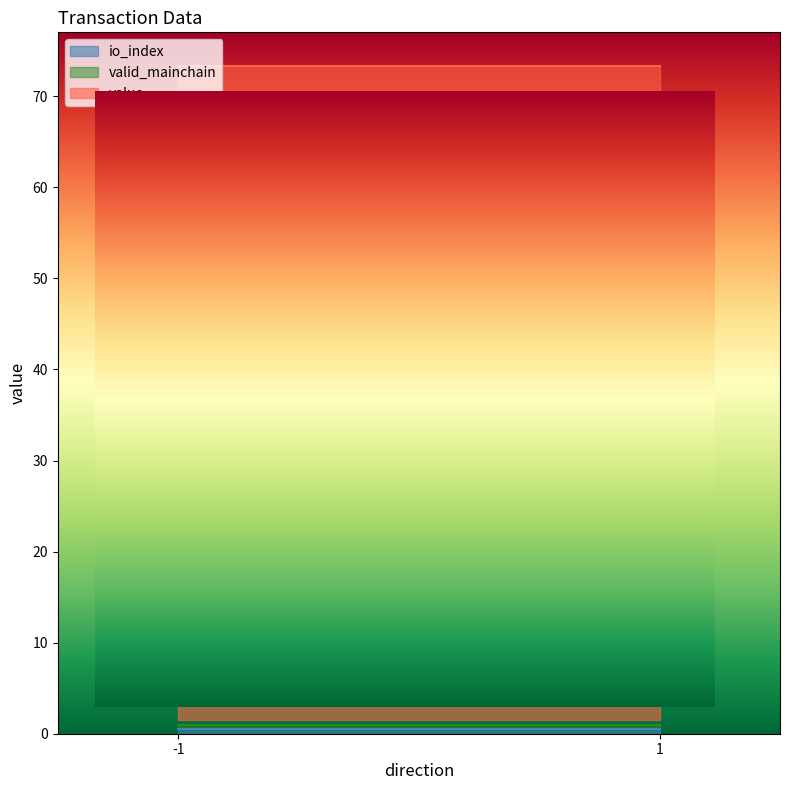

Which has a higher value, -1 or 1?

-1